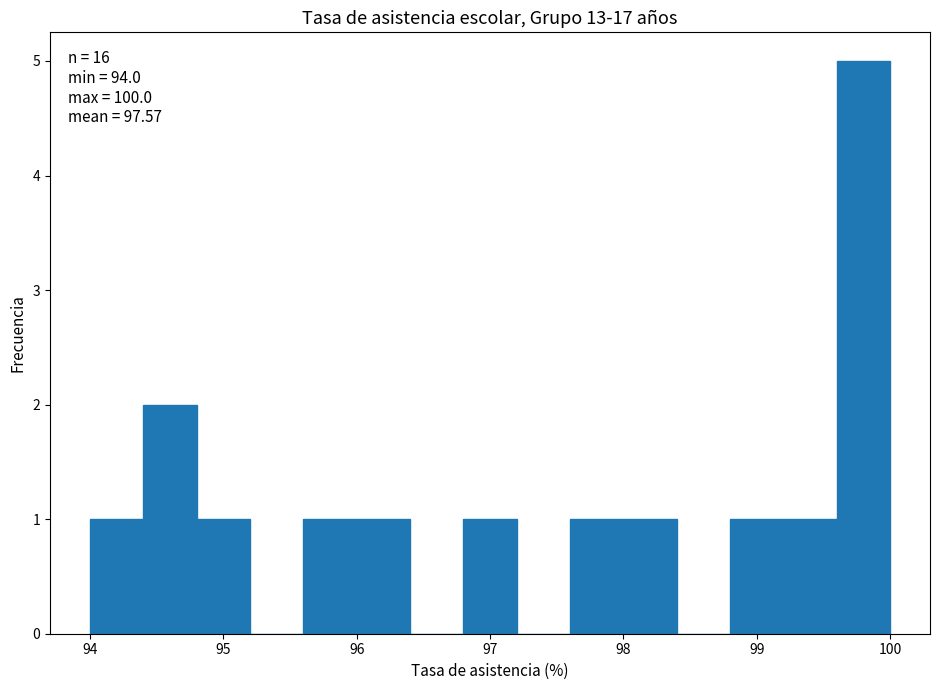

Over which range of the x-axis is the bar tallest?

99.6 to 100.0